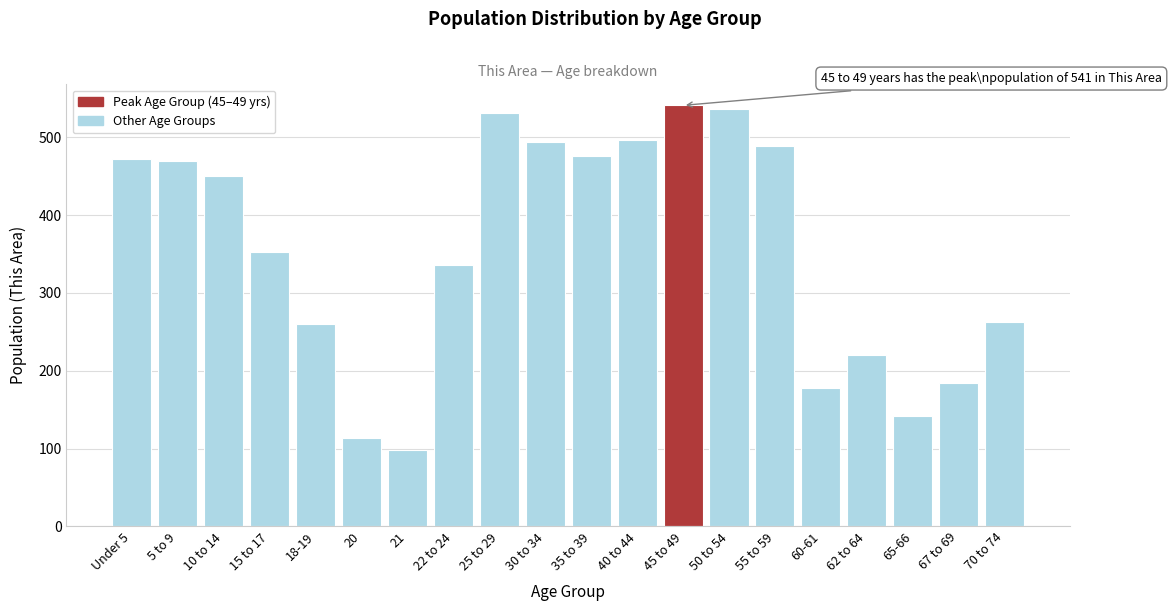

What is the difference between the maximum and minimum values?

443